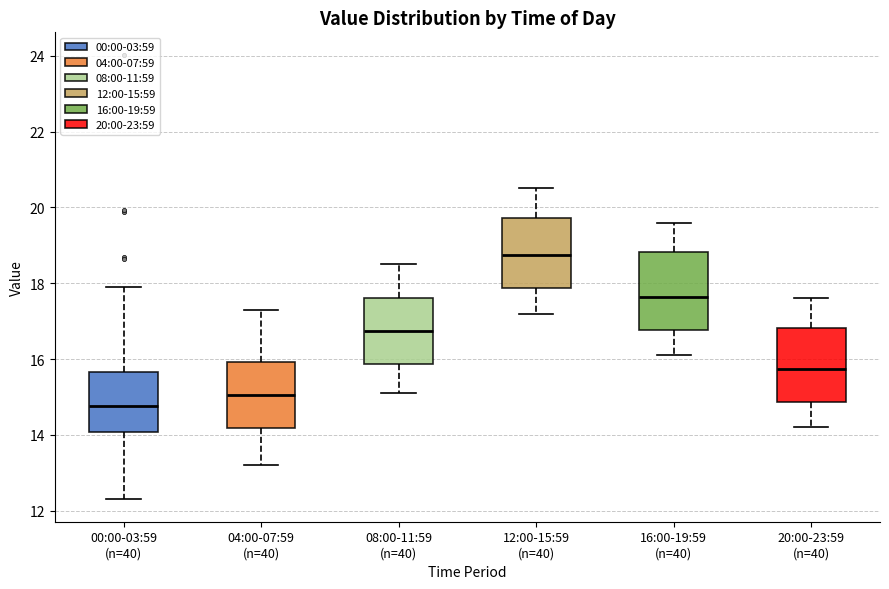

Reading left to right, read every box against the y-axis: the position of its median line, the range the box covers, and the ends of its whiskers. The values are not printed on the chart, so give them approximately, as read against the axis.

00:00-03:59 (n=40): median 14.8, box 14.0 to 15.6, whiskers 12.4 to 18.0
04:00-07:59 (n=40): median 15.0, box 14.2 to 16.0, whiskers 13.2 to 17.4
08:00-11:59 (n=40): median 16.8, box 15.8 to 17.6, whiskers 15.2 to 18.6
12:00-15:59 (n=40): median 18.8, box 17.8 to 19.8, whiskers 17.2 to 20.6
16:00-19:59 (n=40): median 17.6, box 16.8 to 18.8, whiskers 16.2 to 19.6
20:00-23:59 (n=40): median 15.8, box 14.8 to 16.8, whiskers 14.2 to 17.6